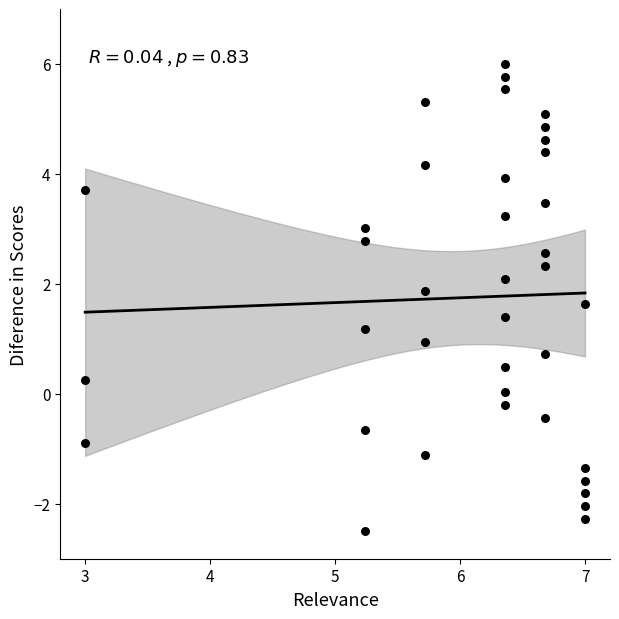

What is the range of X values (max minus min)?

4.0